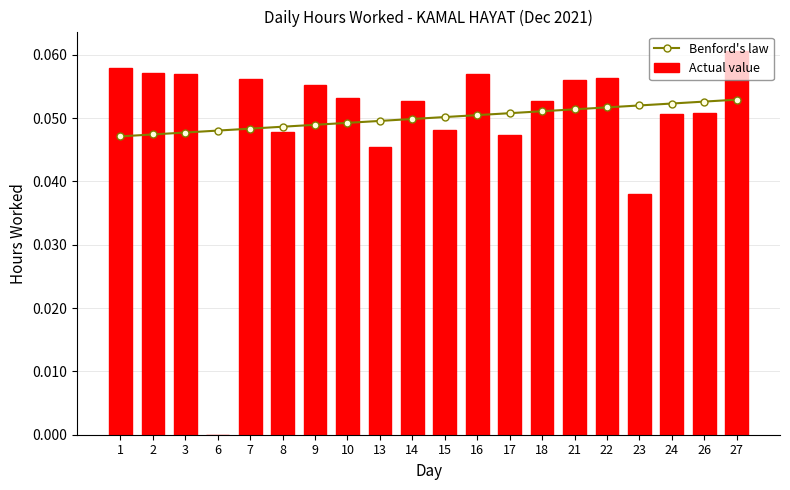

Between 16 and 15, which is larger?

16